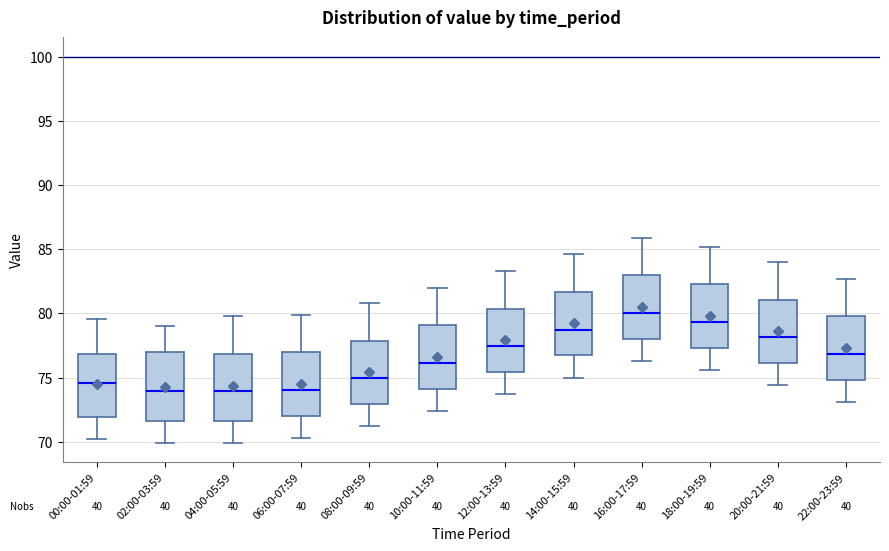

Reading left to right, read every box against the y-axis: the position of its median line, the range the box covers, and the ends of its whiskers. The values are not printed on the chart, so give them approximately, as read against the axis.

00:00-01:59: median 74.5, box 72.0 to 77.0, whiskers 70.0 to 79.5
02:00-03:59: median 74.0, box 71.5 to 77.0, whiskers 70.0 to 79.0
04:00-05:59: median 74.0, box 71.5 to 77.0, whiskers 70.0 to 80.0
06:00-07:59: median 74.0, box 72.0 to 77.0, whiskers 70.5 to 80.0
08:00-09:59: median 75.0, box 73.0 to 78.0, whiskers 71.0 to 81.0
10:00-11:59: median 76.0, box 74.0 to 79.0, whiskers 72.5 to 82.0
12:00-13:59: median 77.5, box 75.5 to 80.5, whiskers 73.5 to 83.5
14:00-15:59: median 79.0, box 77.0 to 81.5, whiskers 75.0 to 84.5
16:00-17:59: median 80.0, box 78.0 to 83.0, whiskers 76.5 to 86.0
18:00-19:59: median 79.5, box 77.5 to 82.5, whiskers 75.5 to 85.0
20:00-21:59: median 78.0, box 76.0 to 81.0, whiskers 74.5 to 84.0
22:00-23:59: median 77.0, box 75.0 to 80.0, whiskers 73.0 to 82.5